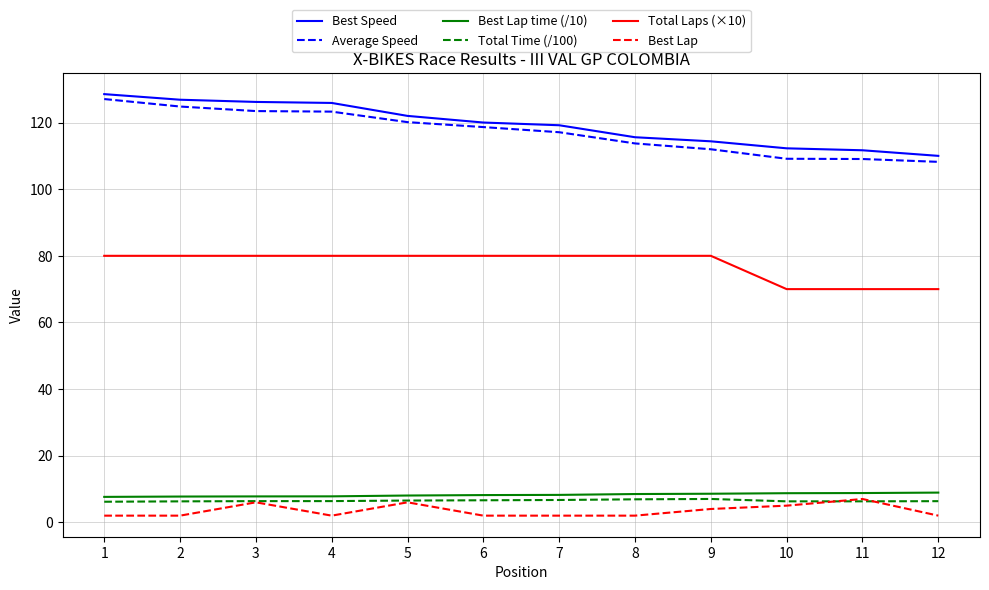

What is the total value across all series at 3?

349.8